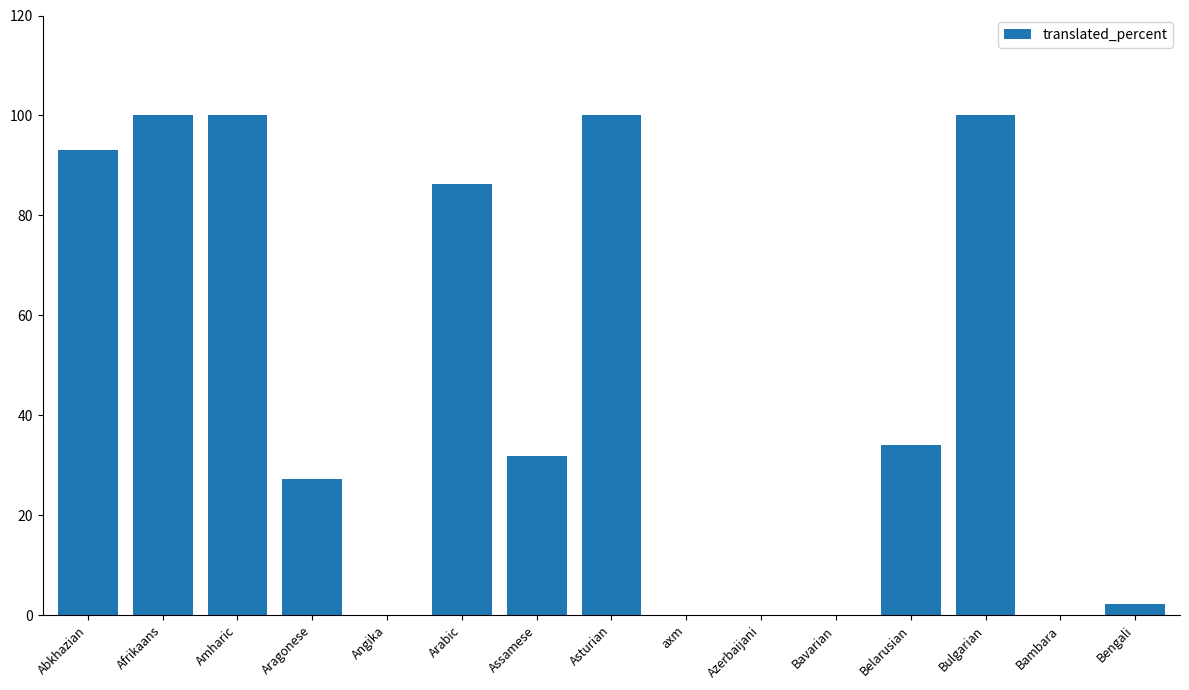

What is the average value?

45.0